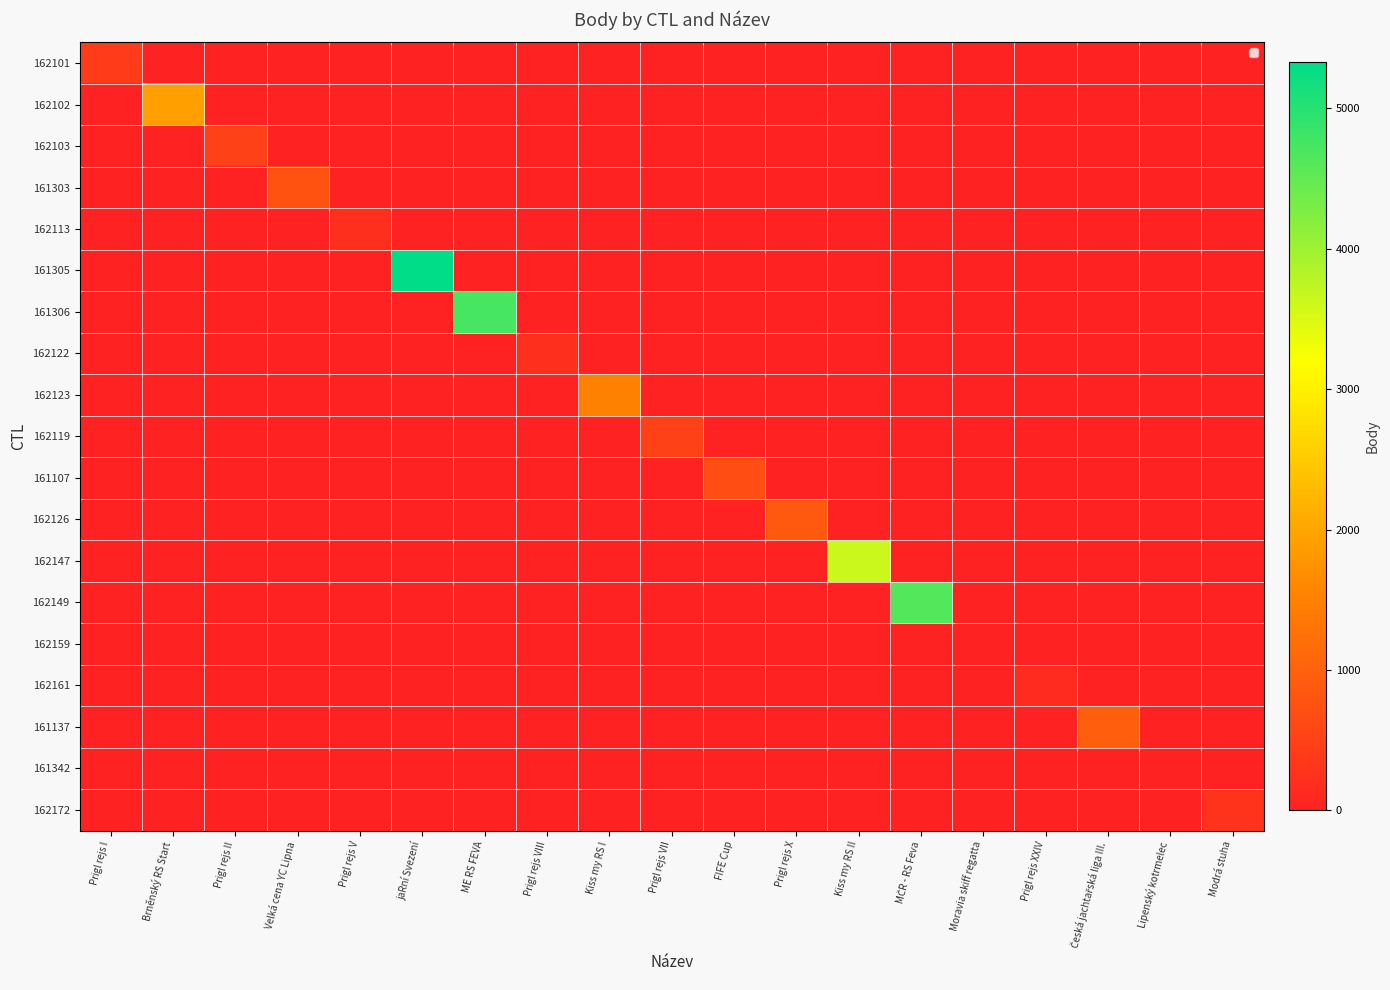

Between Kiss my RS I and Modrá stuha, which series saw the biggest shift?

162123